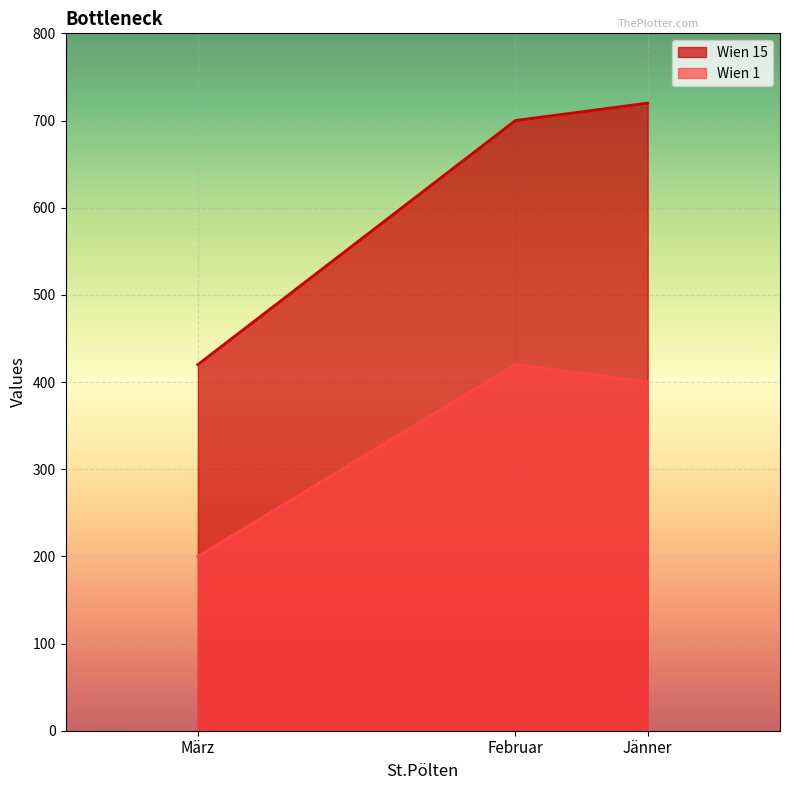

At which label does Wien 1 reach its minimum?

März